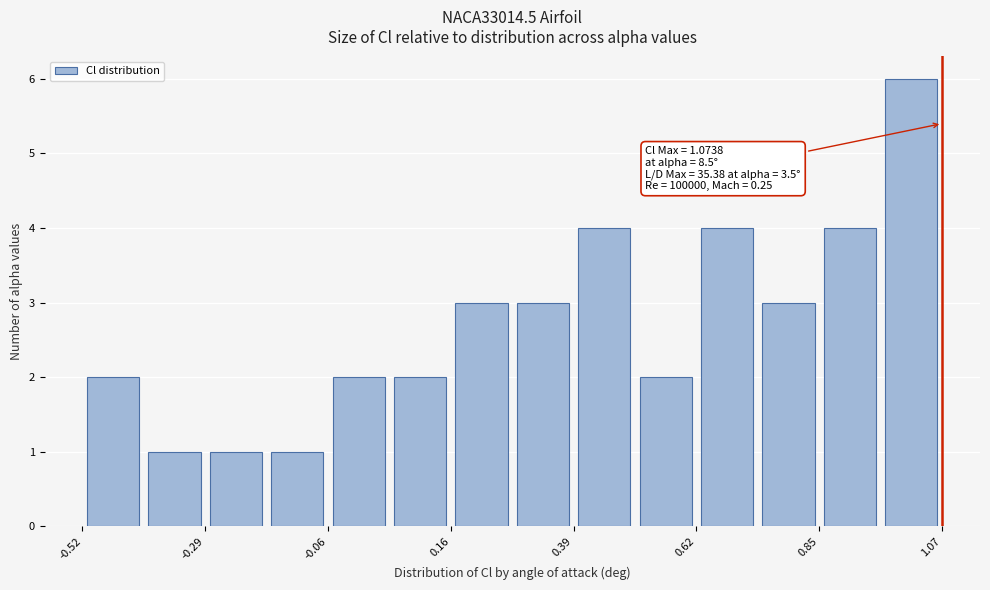

Around what value on the x-axis is the tallest bar? Give the approximate position of its centre, as read against the axis.

1.00